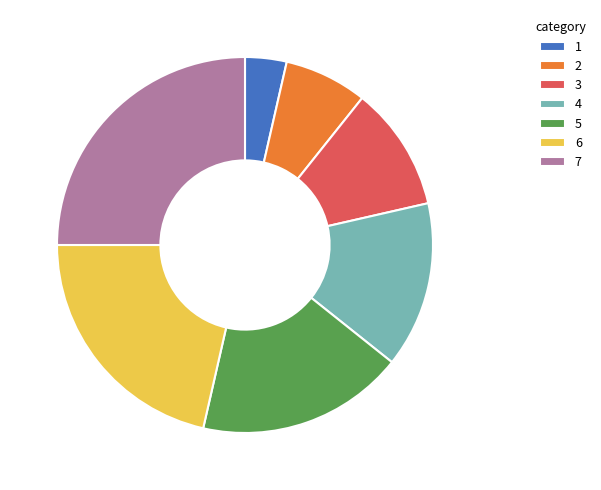

Which slice is the largest?

7